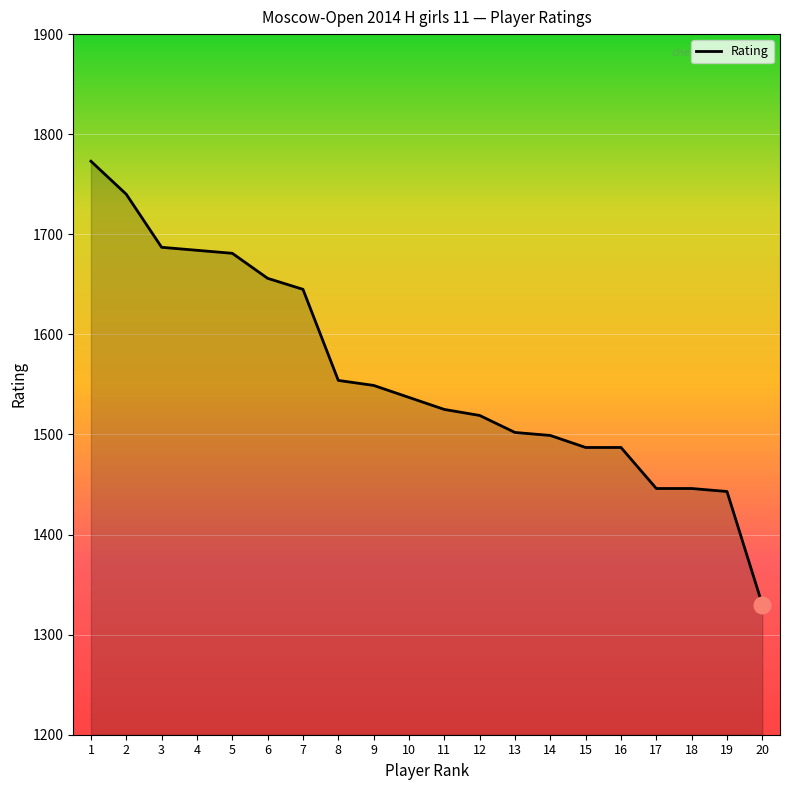

Read the value at 11.

1525